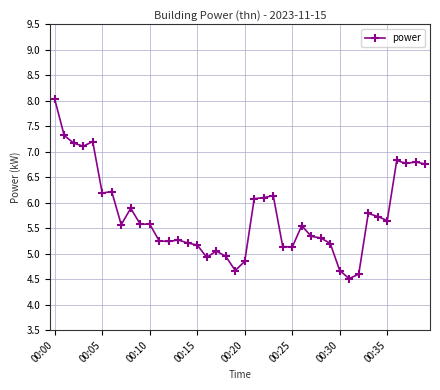

True or false: there are more than 2 points higher than both neighbors.

True